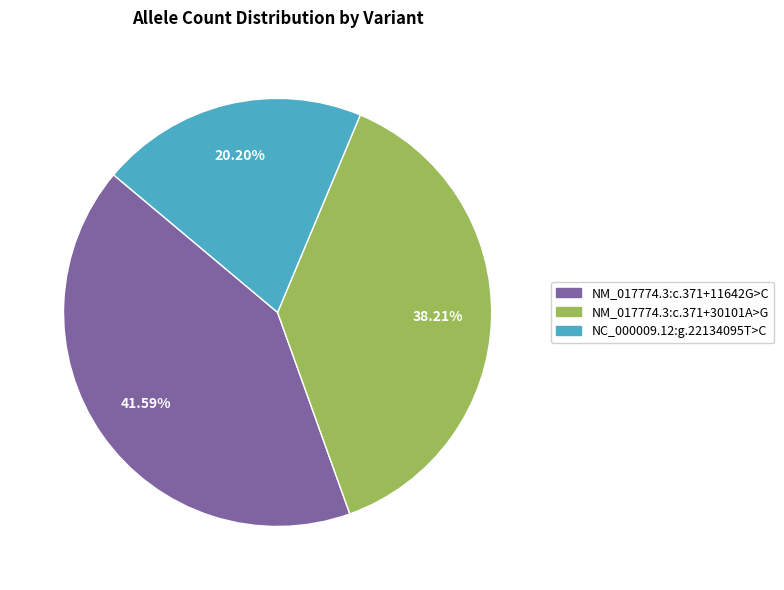

Approximately how many times larger is the value at NC_000009.12:g.22134095T>C compared to NM_017774.3:c.371+11642G>C?

0.5